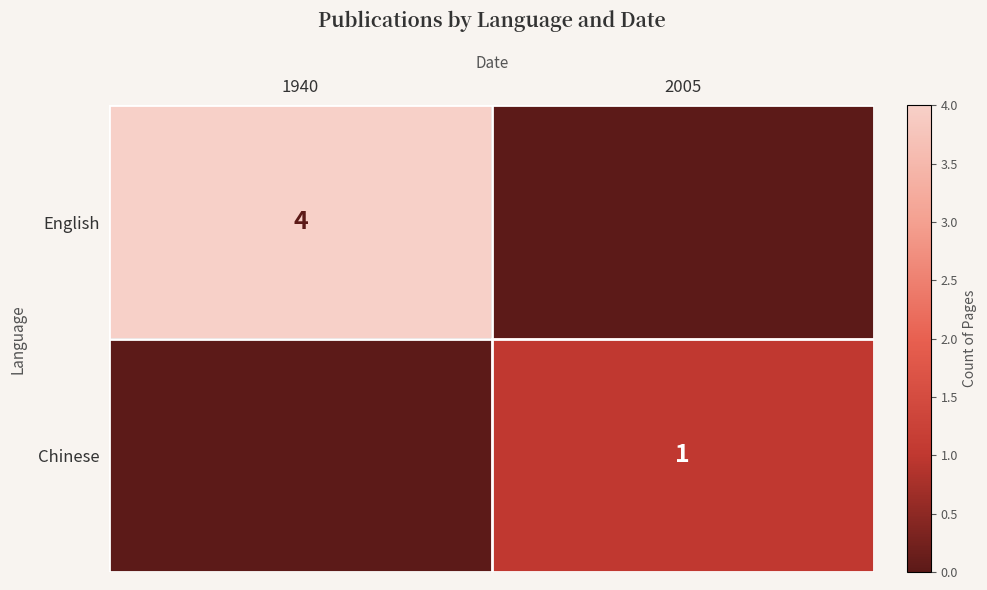

The Chinese series shows 1 at 2005. True or false?

True